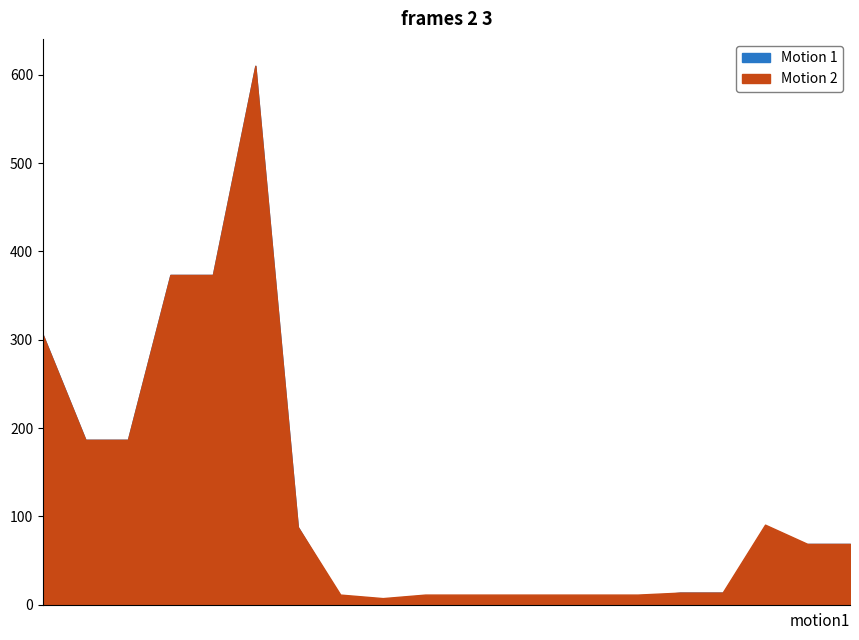

Does the chart have visible grid lines?

No